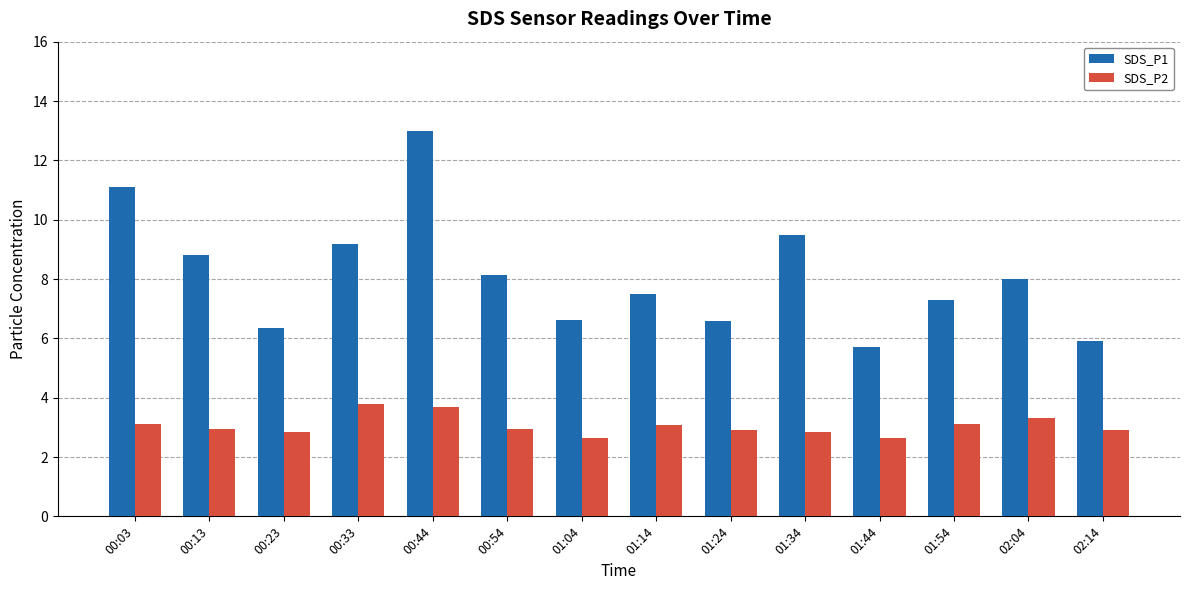

The value of SDS_P1 at 02:04 is 1.7. True or false?

False